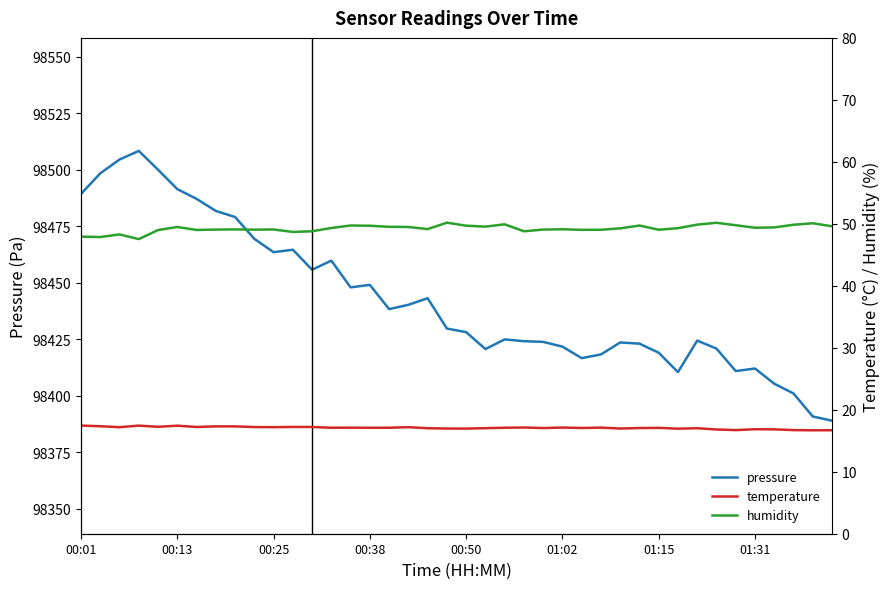

Which series has the largest range (max minus min)?

pressure